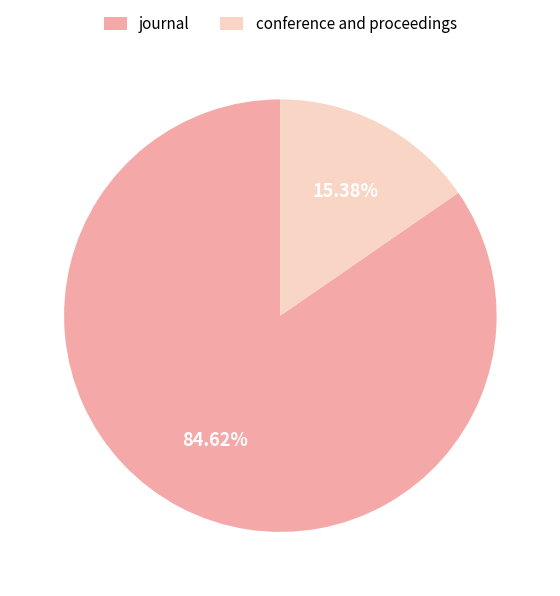

To the nearest percent, what is the combined percentage of journal and conference and proceedings?

100%